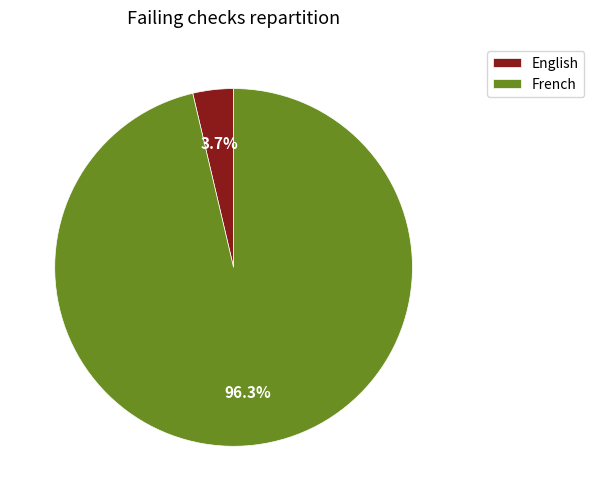

Is it true that French is 88% of the pie?

False